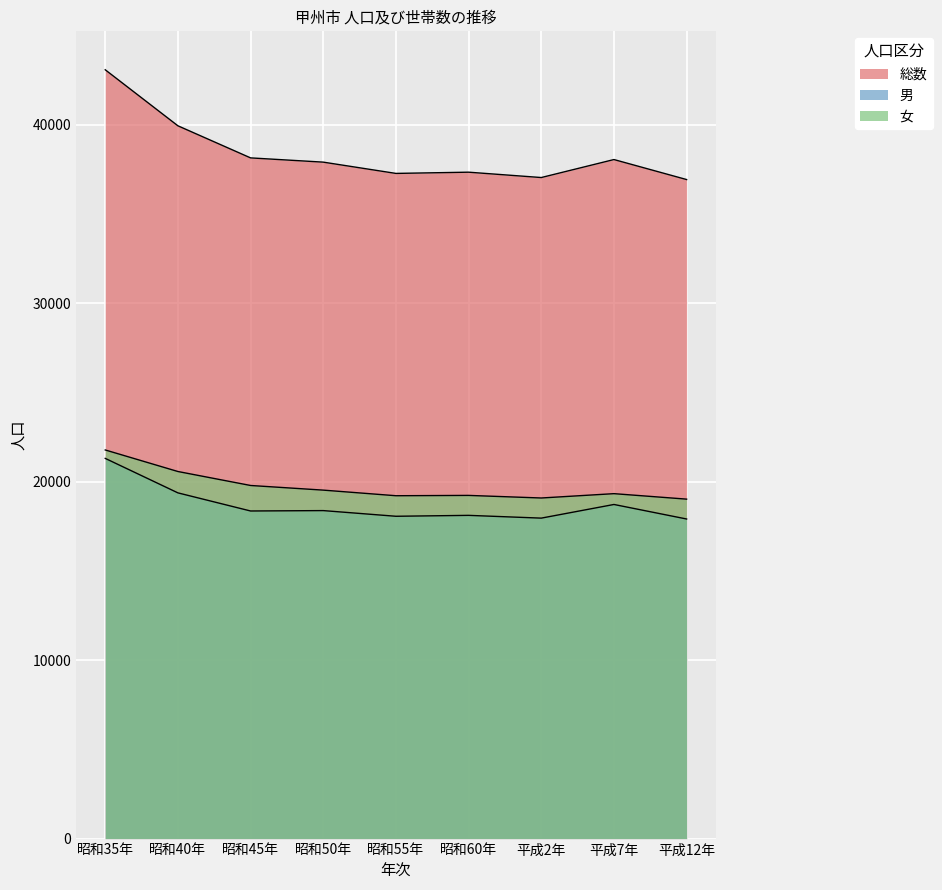

How many distinct data groups are displayed?

3